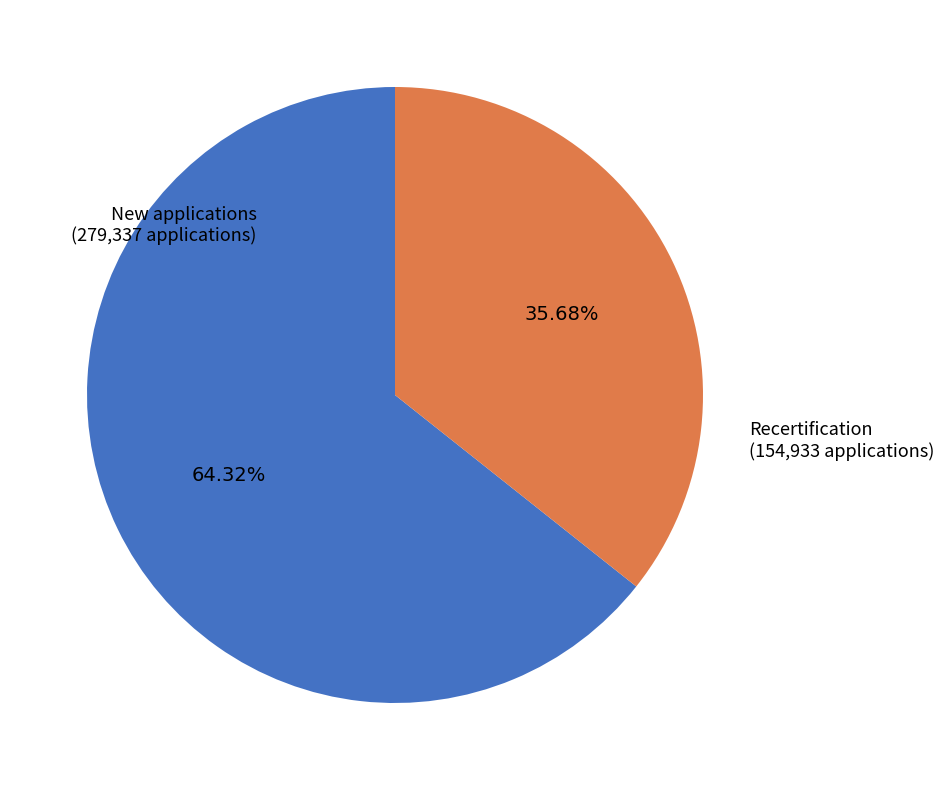

To the nearest percent, what is the difference between the largest and smallest slice percentages?

29%